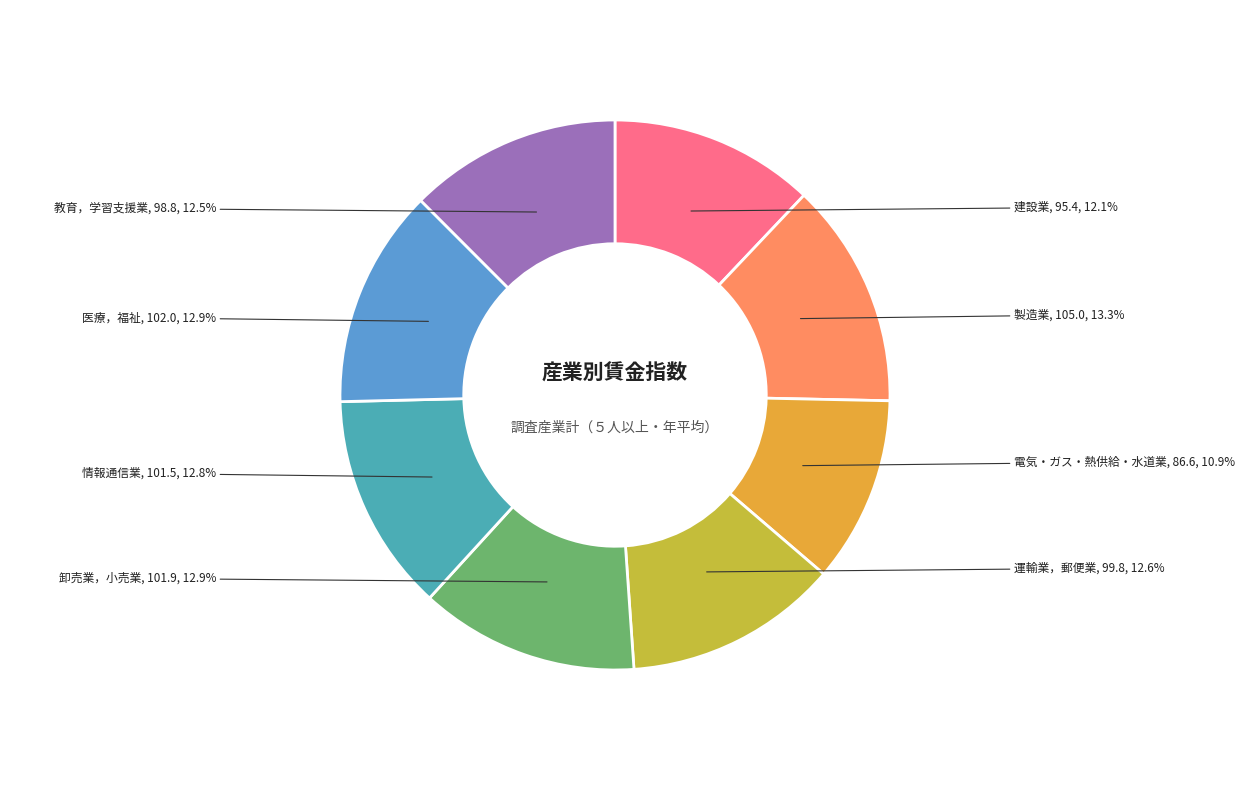

How much of the chart is everything except 教育，学習支援業?

87.5%